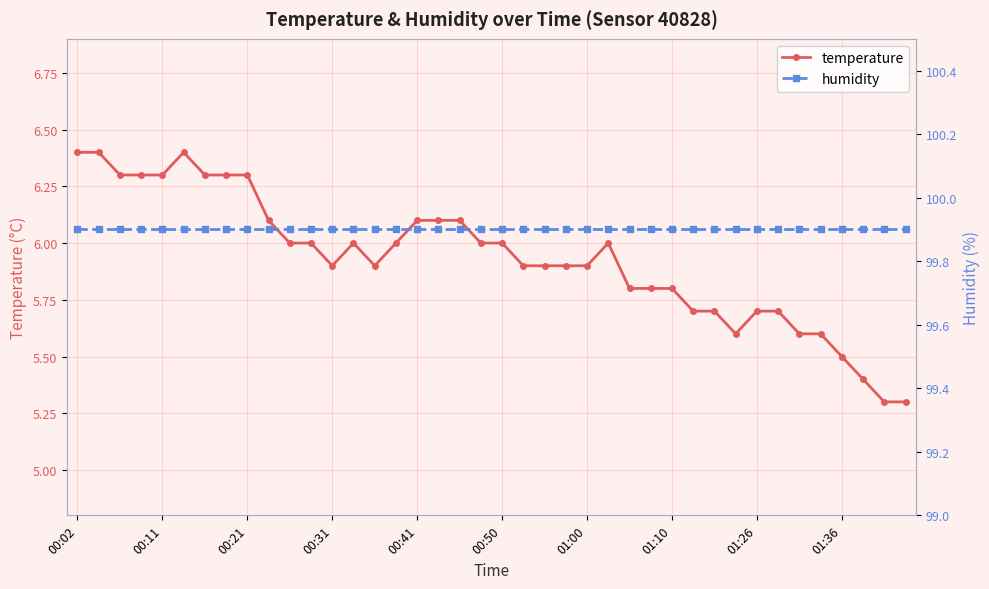

How many data points does each series have?

40